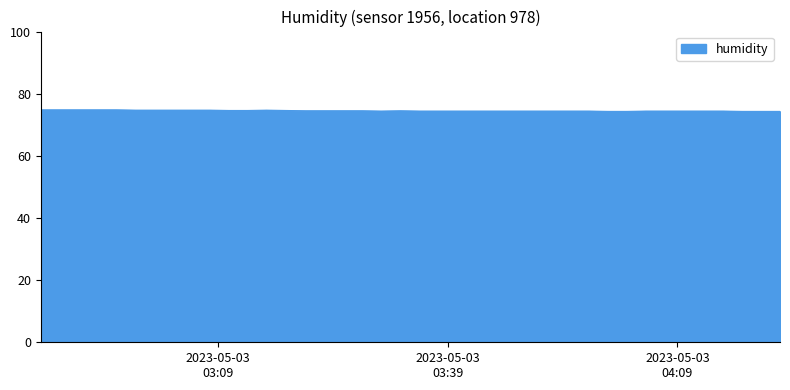

What is the smallest value displayed?

74.3